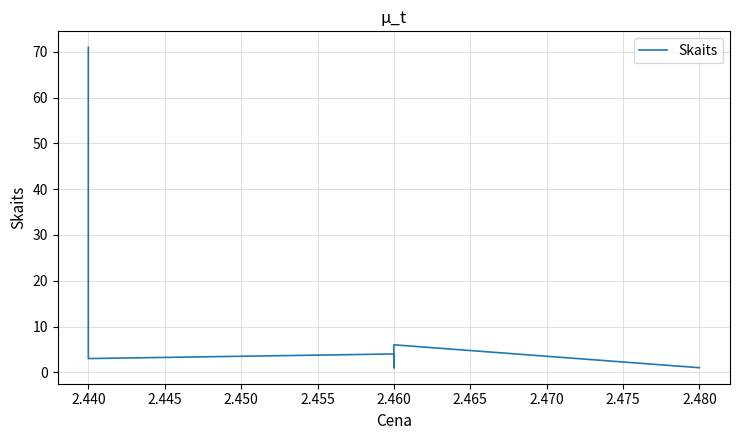

What is the ratio of the value at 2.460 to the value at 2.440?

0.3